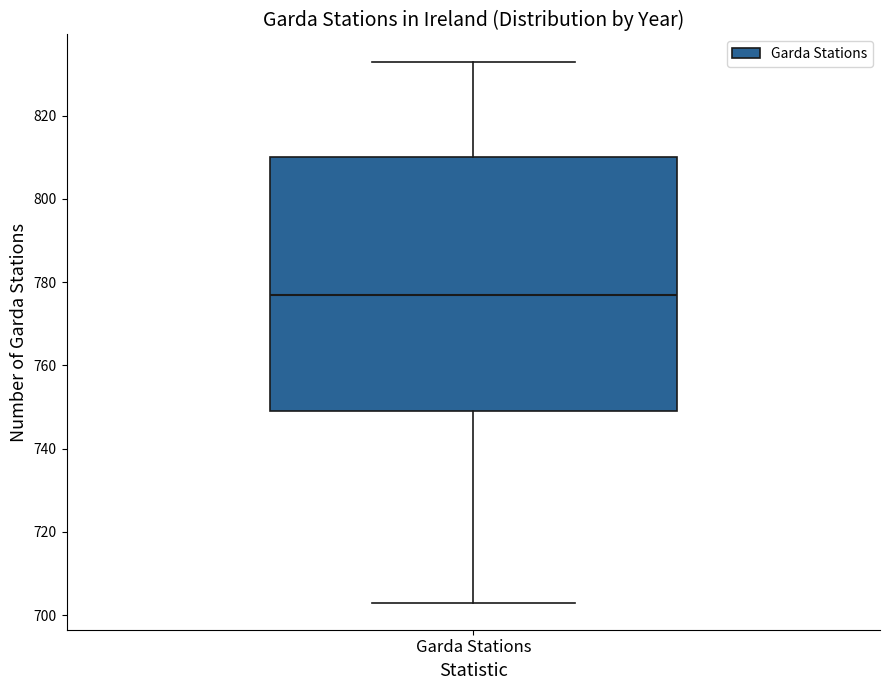

Where does the median line of the box for Garda Stations sit on the y-axis? The values are not printed on the chart, so give them approximately, as read against the axis.

778